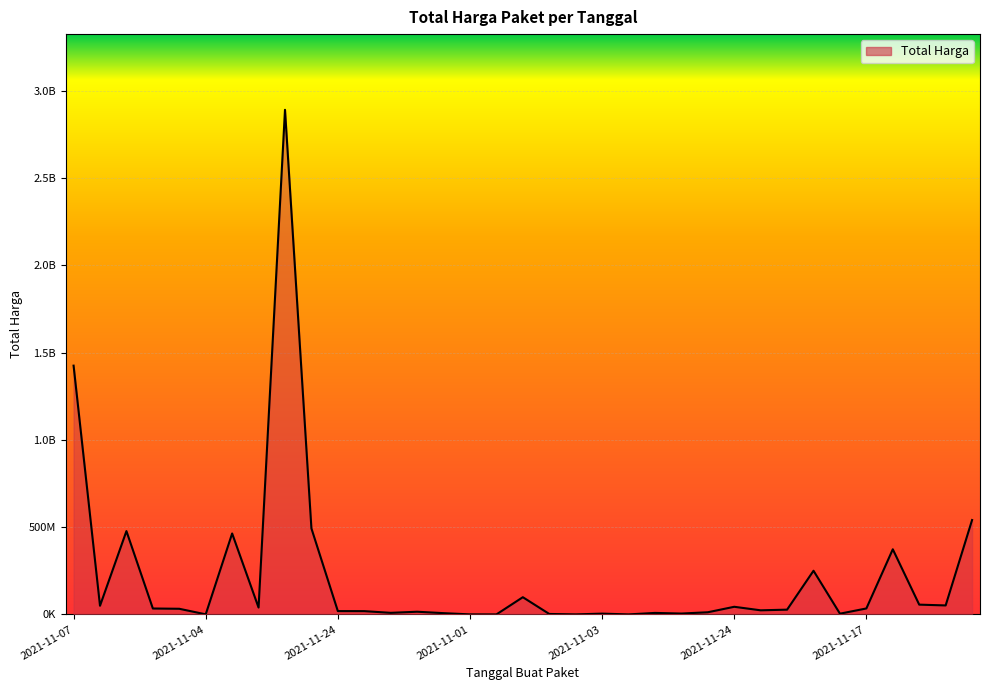

Rank the categories by value from lowest to highest.

2021-11-03, 2021-11-03, 2021-11-03, 2021-11-01, 2021-11-04, 2021-11-03, 2021-11-08, 2021-11-03, 2021-11-03, 2021-11-11, 2021-11-03, 2021-11-08, 2021-11-01, 2021-11-08, 2021-12-09, 2021-11-24, 2021-11-04, 2021-12-07, 2021-11-04, 2021-11-04, 2021-11-17, 2021-11-11, 2021-11-24, 2021-11-08, 2021-12-03, 2021-12-01, 2021-11-03, 2021-11-08, 2021-11-28, 2021-11-05, 2021-11-24, 2021-11-22, 2021-12-09, 2021-11-07, 2021-11-11